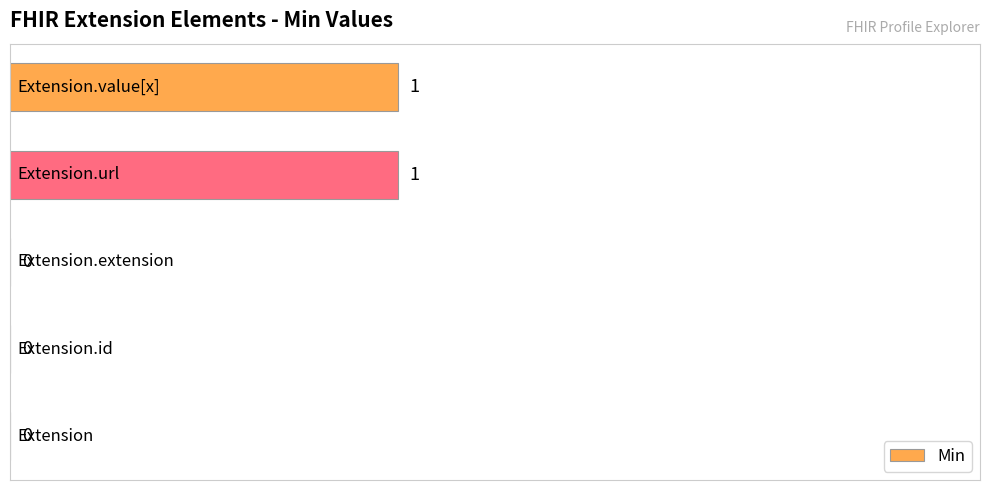

How many values exceed 0?

2